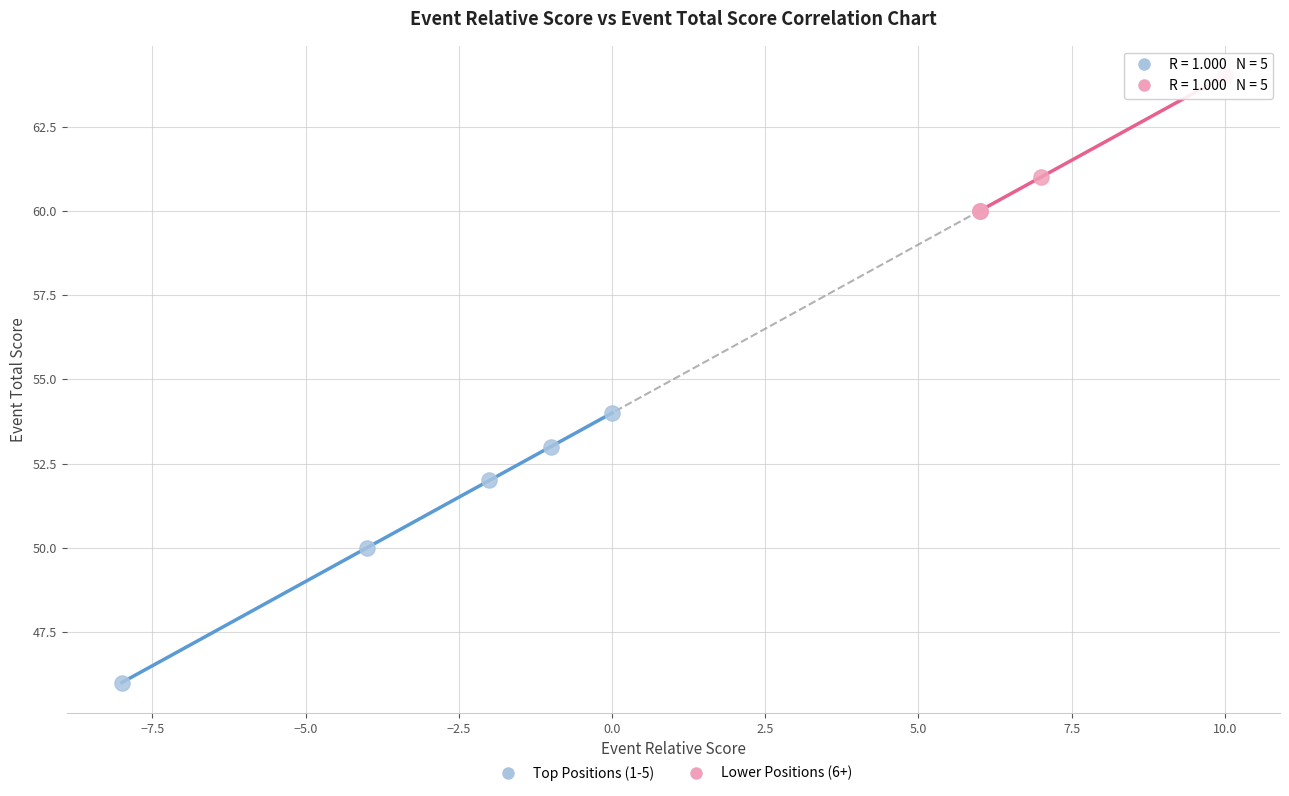

Which series contains the highest Y value?

Lower Positions (6+)